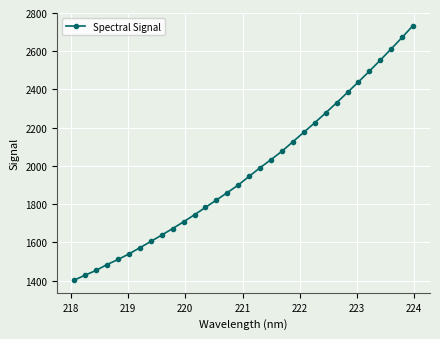

True or false: the data has more than 2 interior local peaks.

False